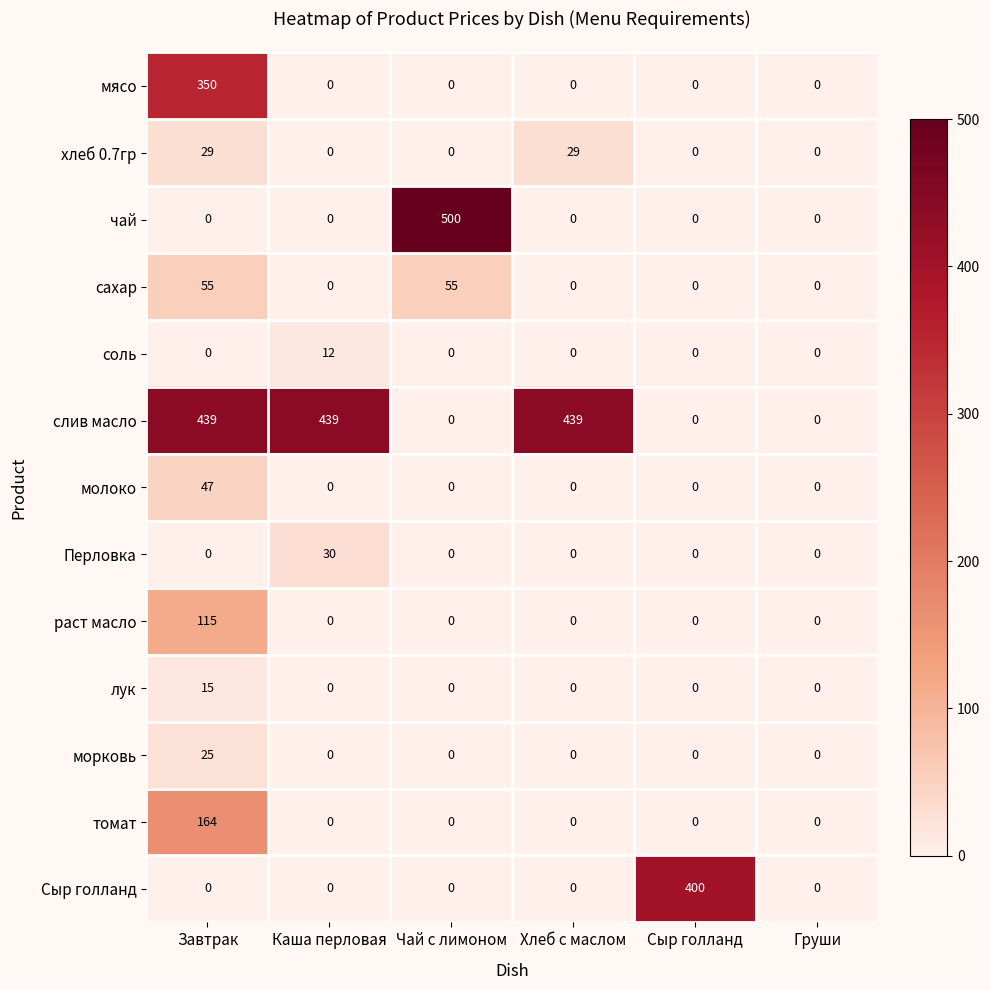

What is the average value of the слив масло series?

220